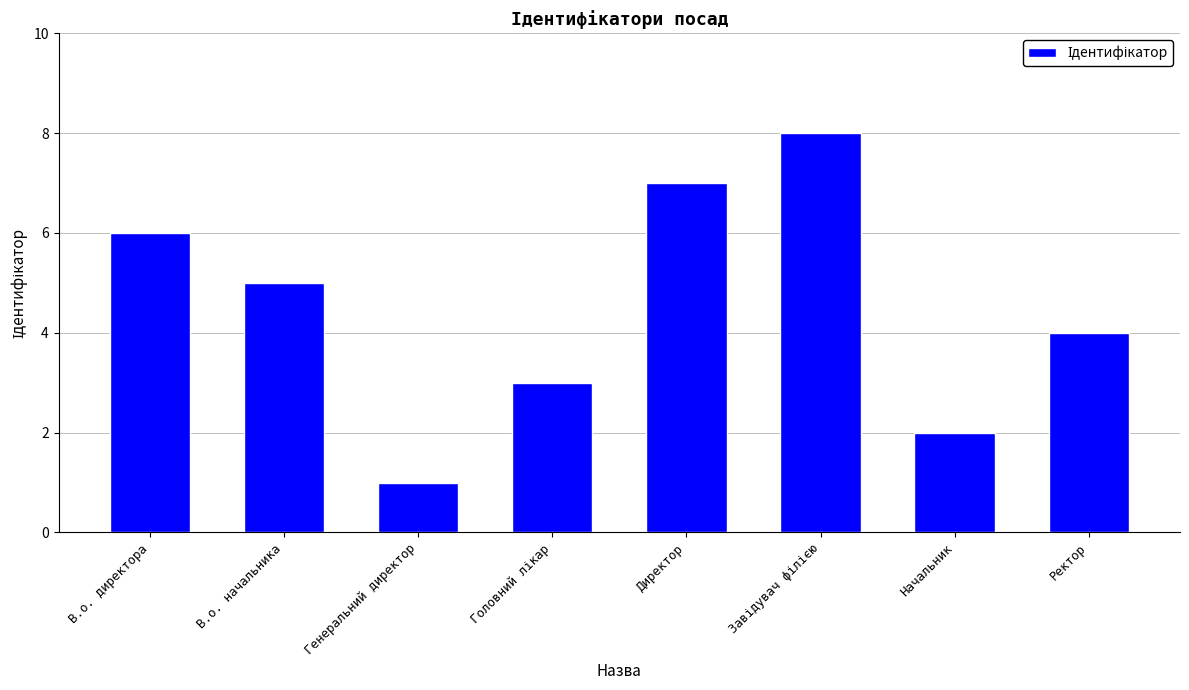

What is the sum of all values?

36